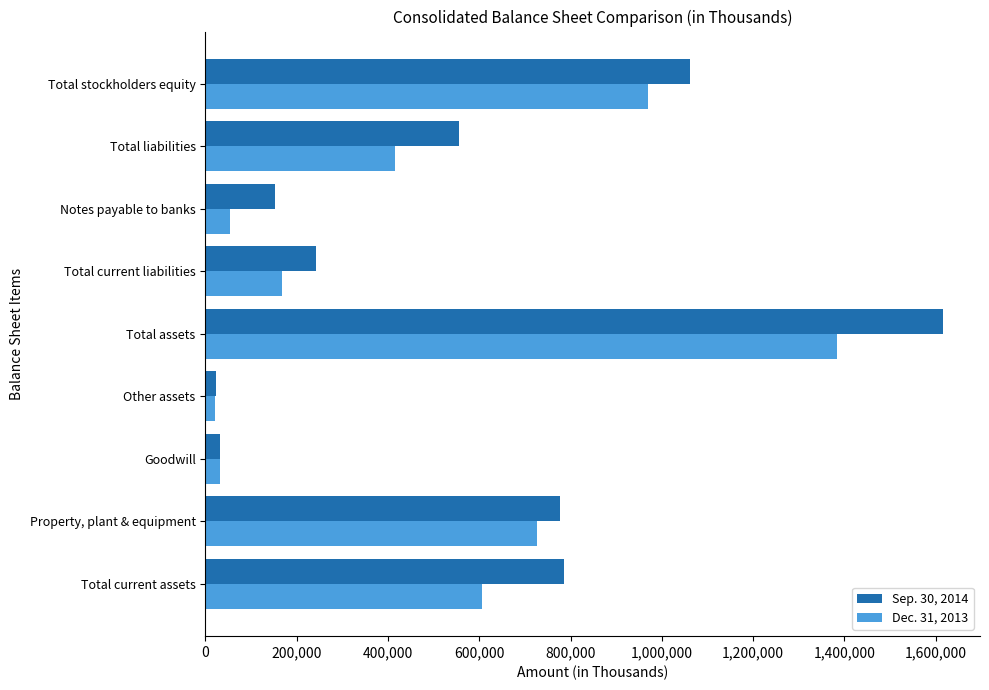

What is the average value of the Dec. 31, 2013 series?

485881